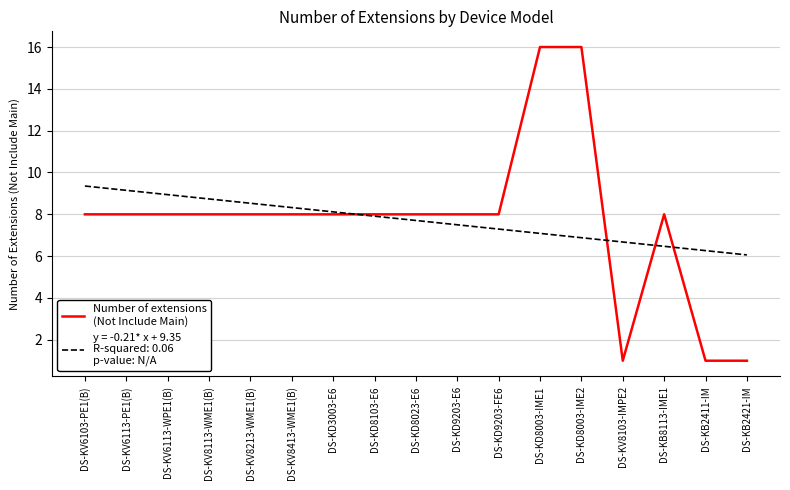

What is the smallest value displayed?

1.0